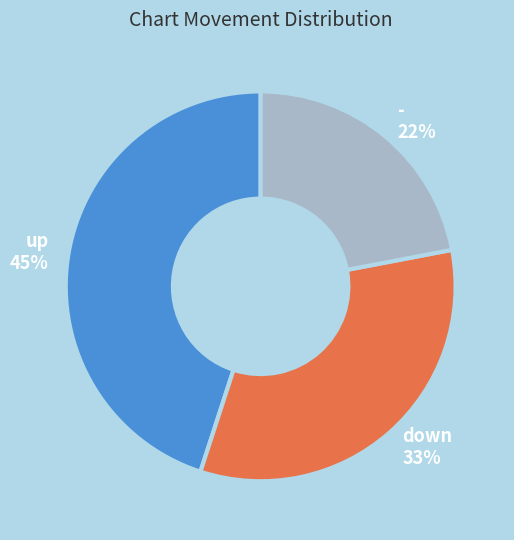

Count the number of slices in the pie.

3